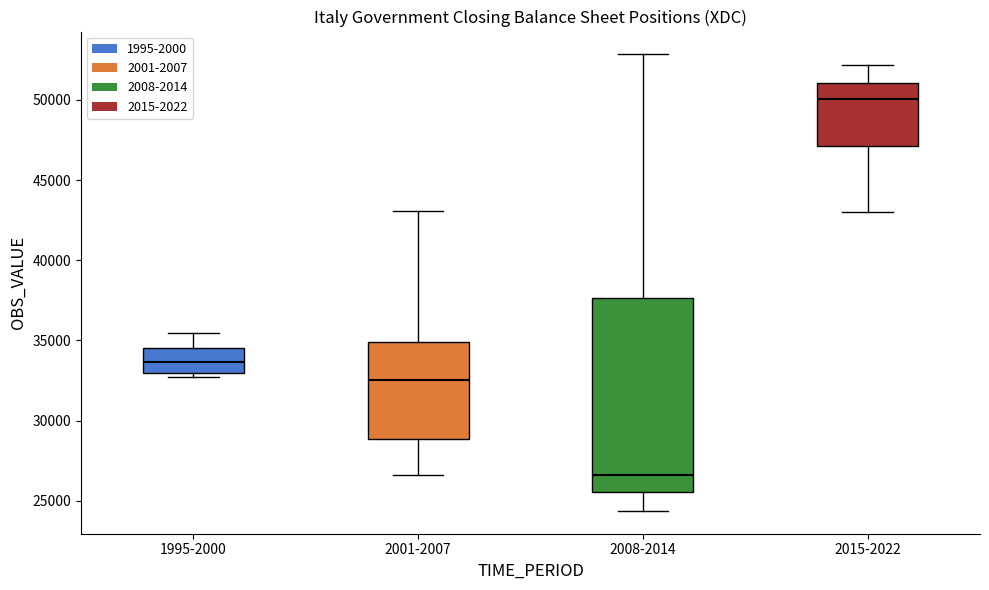

Which box's median line is the highest?

2015-2022